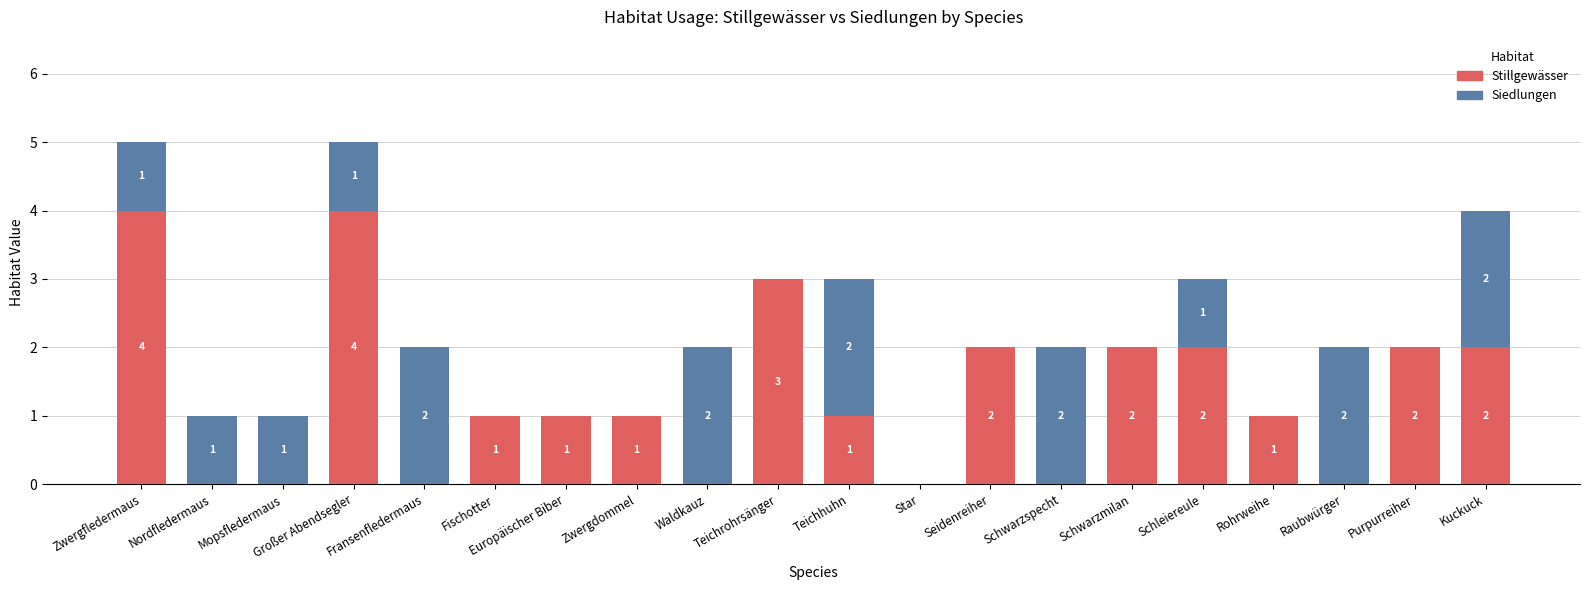

Is it true that Stillgewässer equals 0 at Mopsfledermaus?

True